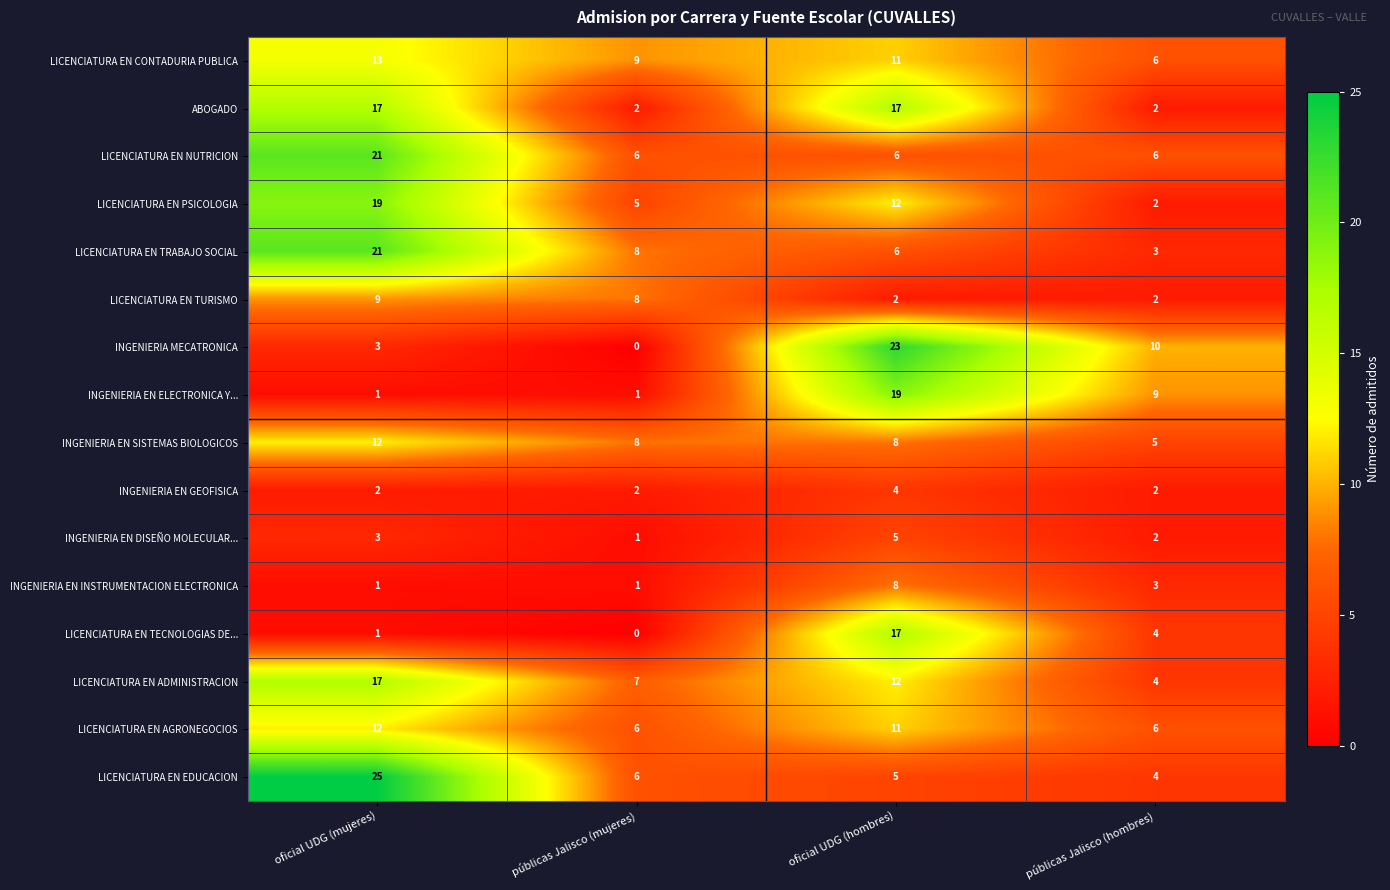

How many data points does each series have?

4